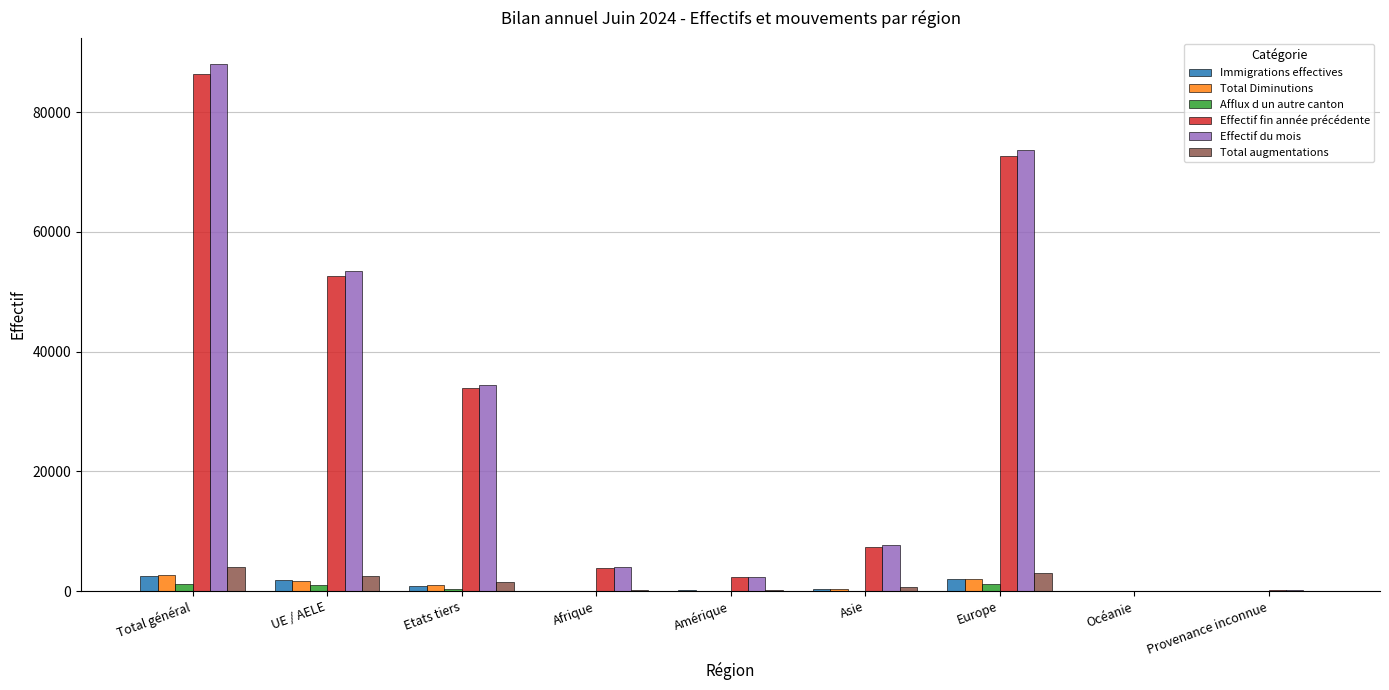

Count the number of categories in the chart.

9